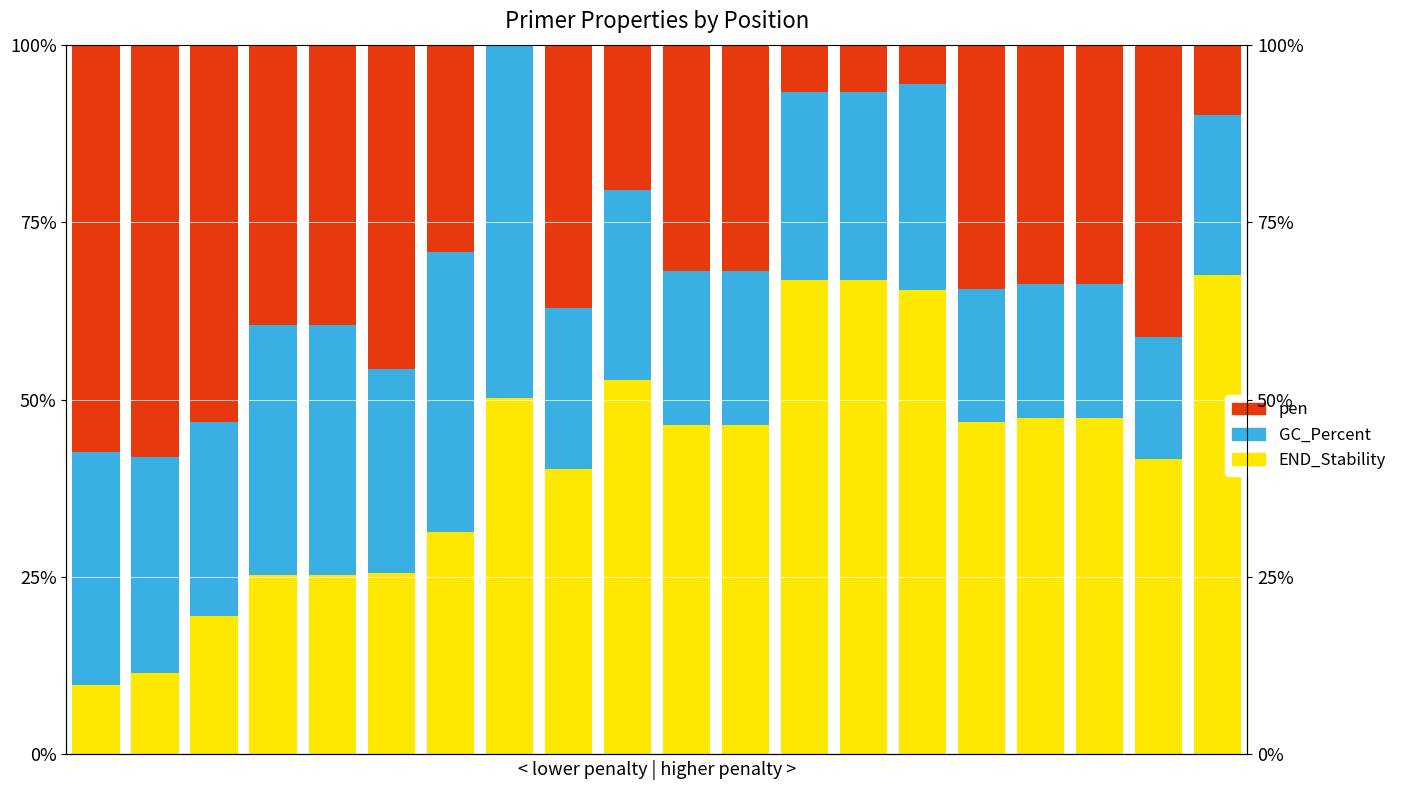

What are all the series names shown in the legend?

END_STABILITY, GC_PERCENT, pen